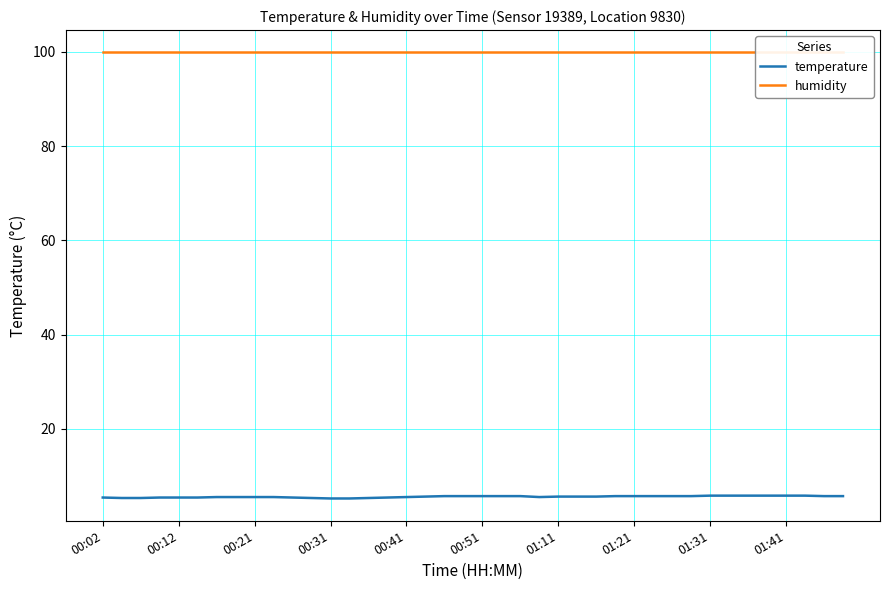

The value of humidity at 35 is 60.4. True or false?

False